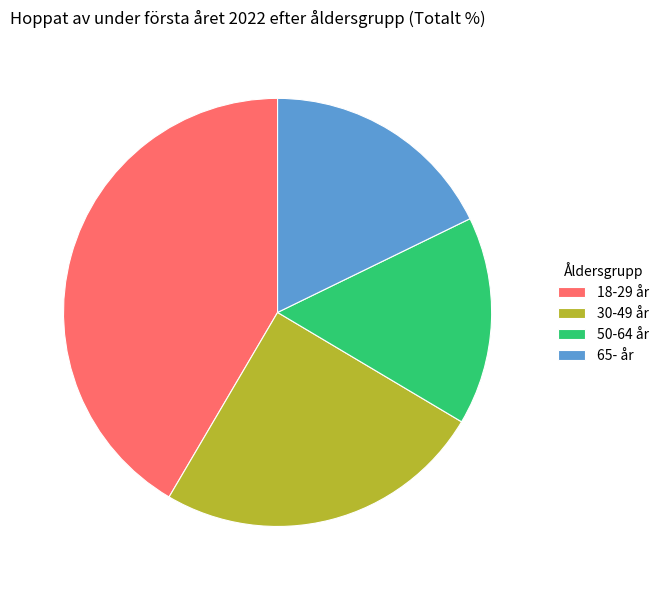

What is the largest slice in the pie chart?

18-29 år